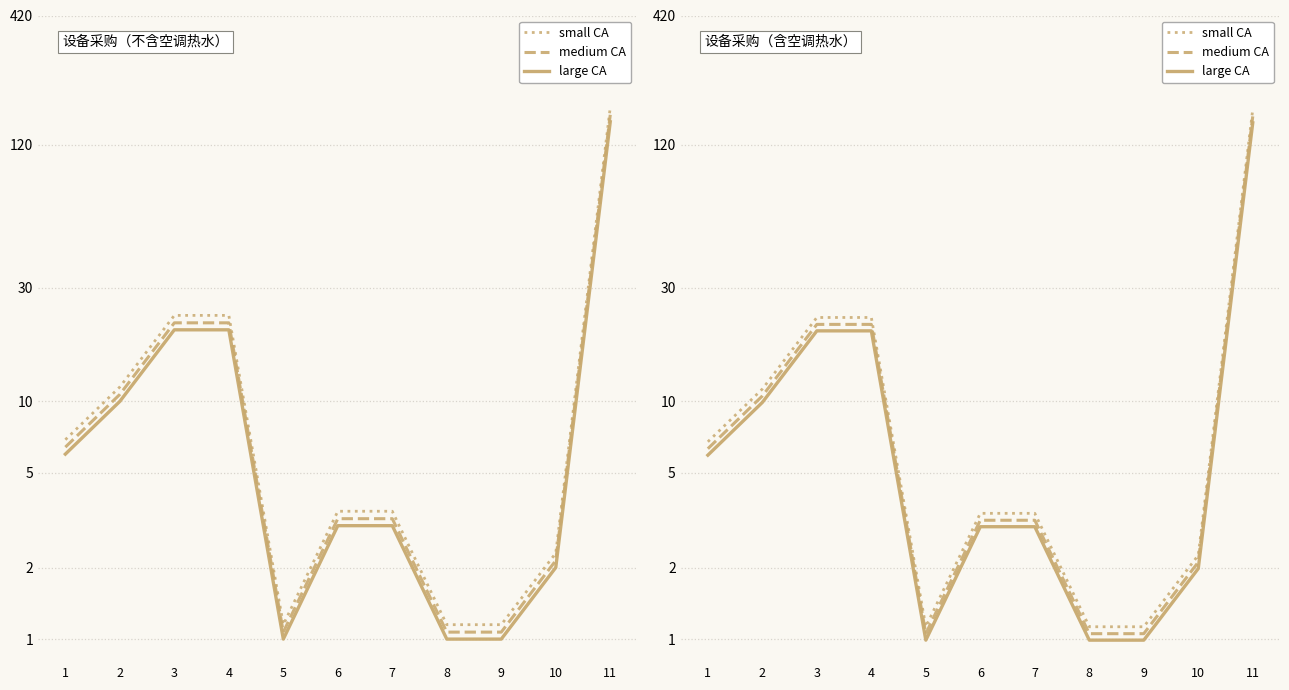

In small CA, how many points are lower than both neighbors (excluding endpoints)?

1